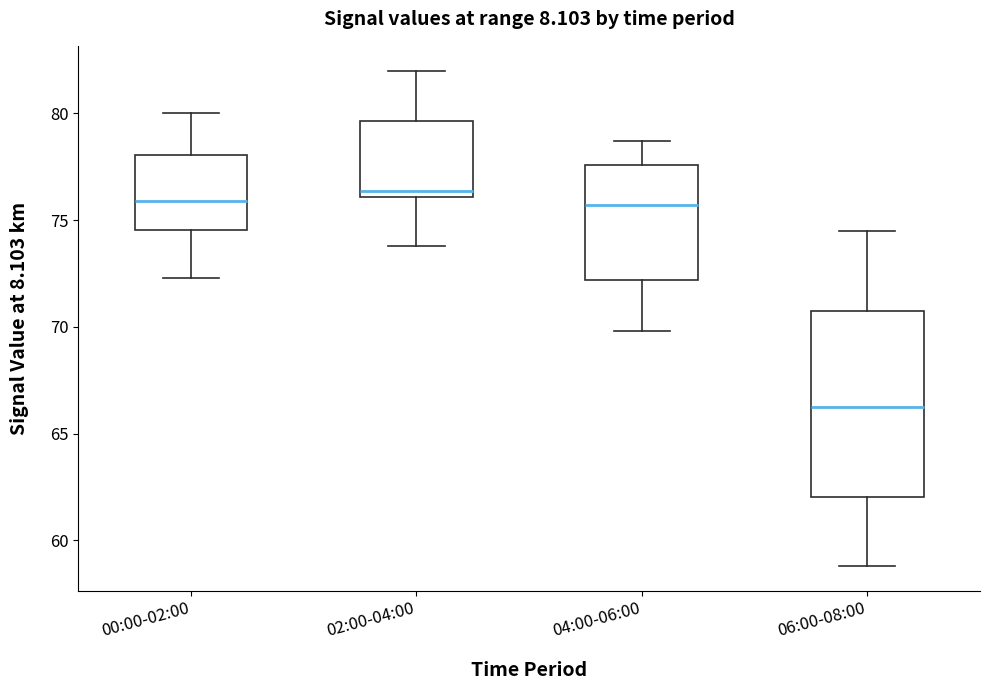

Where does the median line of the box for 02:00-04:00 sit on the y-axis? The values are not printed on the chart, so give them approximately, as read against the axis.

76.5